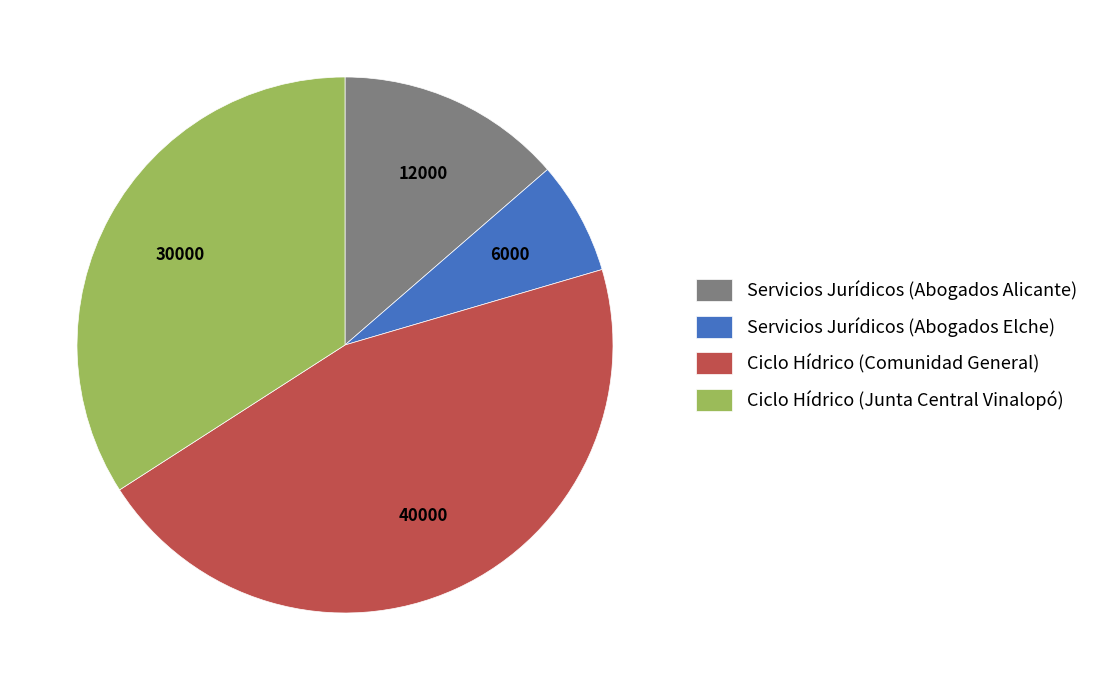

Rank the categories by value from highest to lowest.

Ciclo Hídrico (Comunidad General), Ciclo Hídrico (Junta Central Vinalopó), Servicios Jurídicos (Abogados Alicante), Servicios Jurídicos (Abogados Elche)